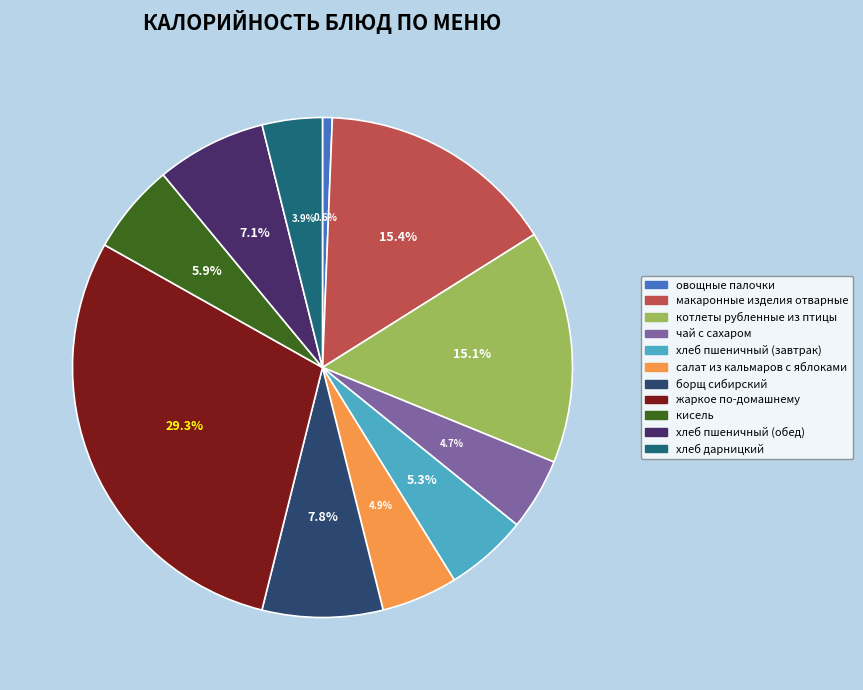

How much of the chart is everything except котлеты рубленные из птицы?

84.9%